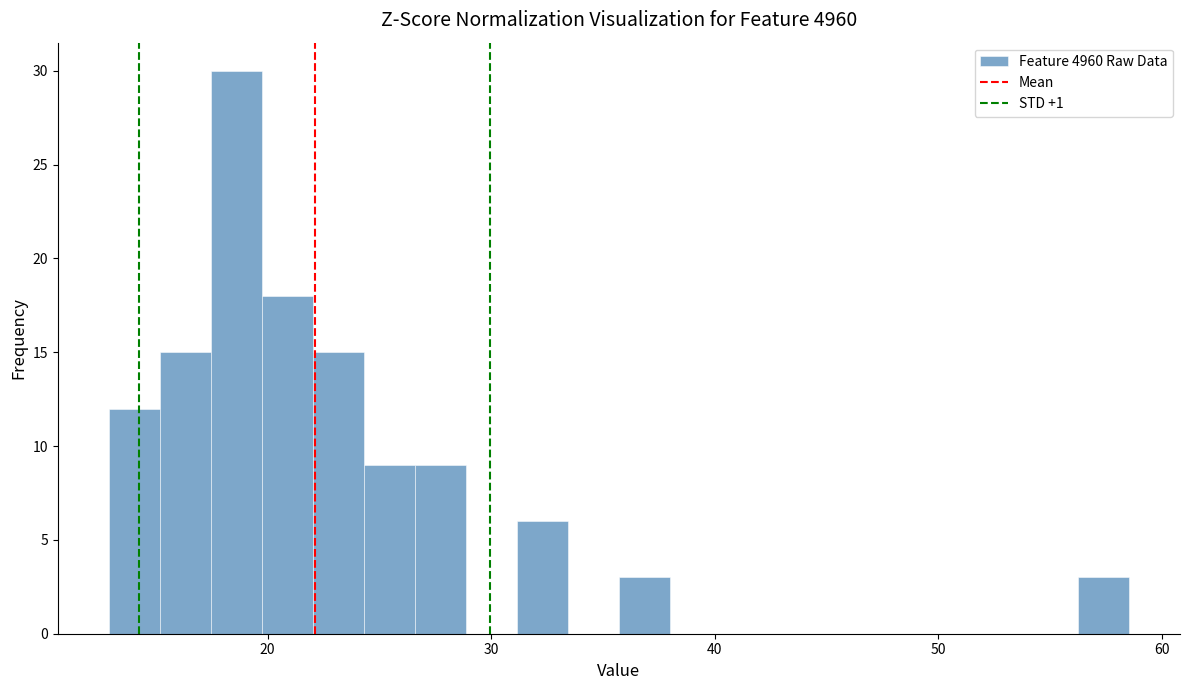

Around what value on the x-axis is the tallest bar? Give the approximate position of its centre, as read against the axis.

19